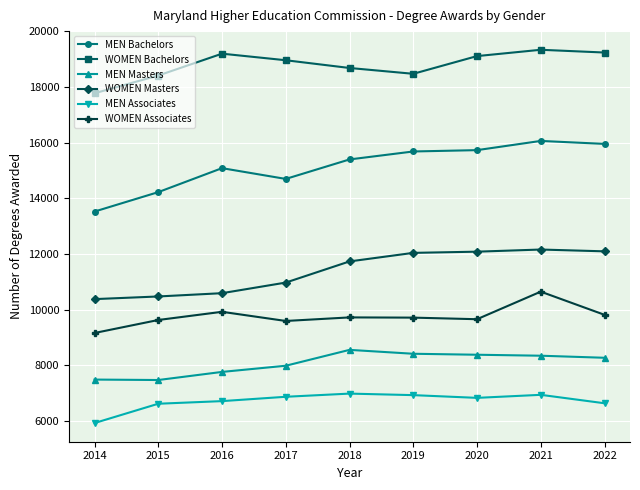

Read the WOMEN Bachelors value at 2020, to the nearest 50.

19100